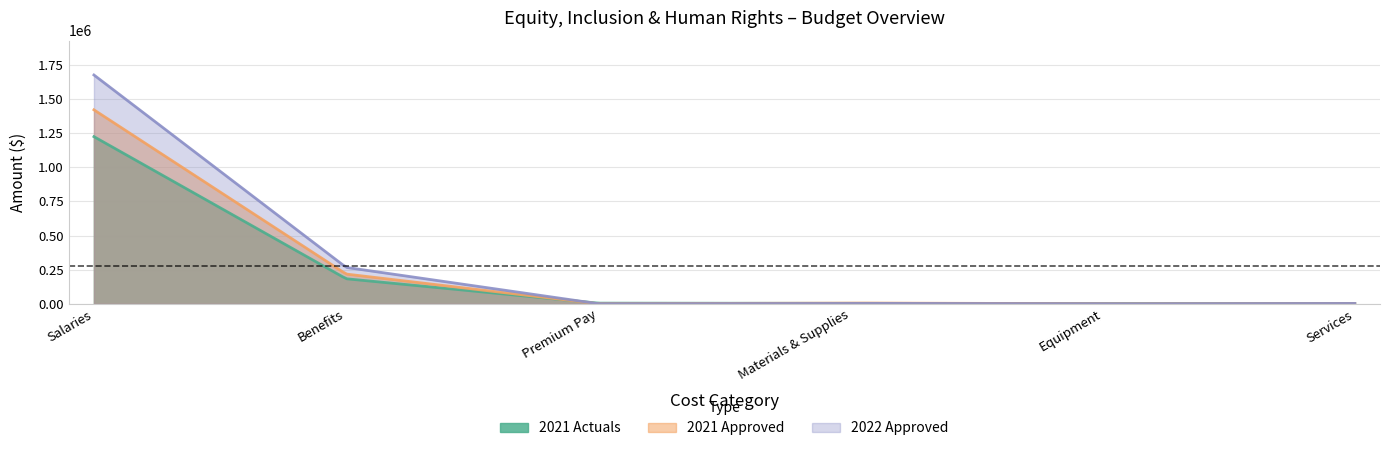

Reading left to right, what are all the values shown in this chart?

2021 Actuals: Salaries=1225047.6	Benefits=183592.2	Premium Pay=4885.9	Materials & Supplies=2925.9	Equipment=1884.0	Services=1554.8
2021 Approved: Salaries=1421600.0	Benefits=218000.0	Premium Pay=600.0	Materials & Supplies=5700.0	Equipment=0.0	Services=1500.0
2022 Approved: Salaries=1676900.0	Benefits=266900.0	Premium Pay=600.0	Materials & Supplies=3300.0	Equipment=0.0	Services=2500.0